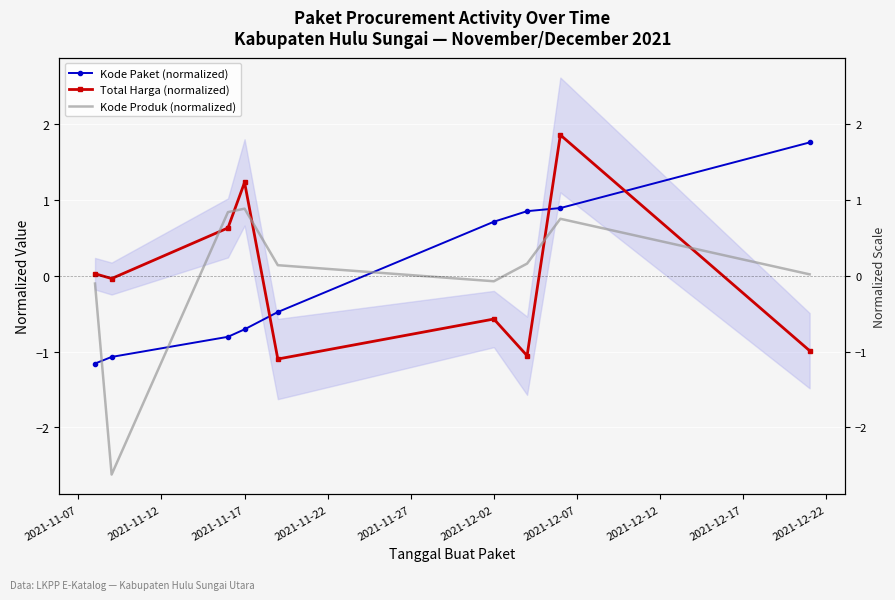

Rank the series by their maximum value, from lowest to highest.

Kode Produk (5-pt avg), Kode Paket (normalized), Total Harga (normalized)